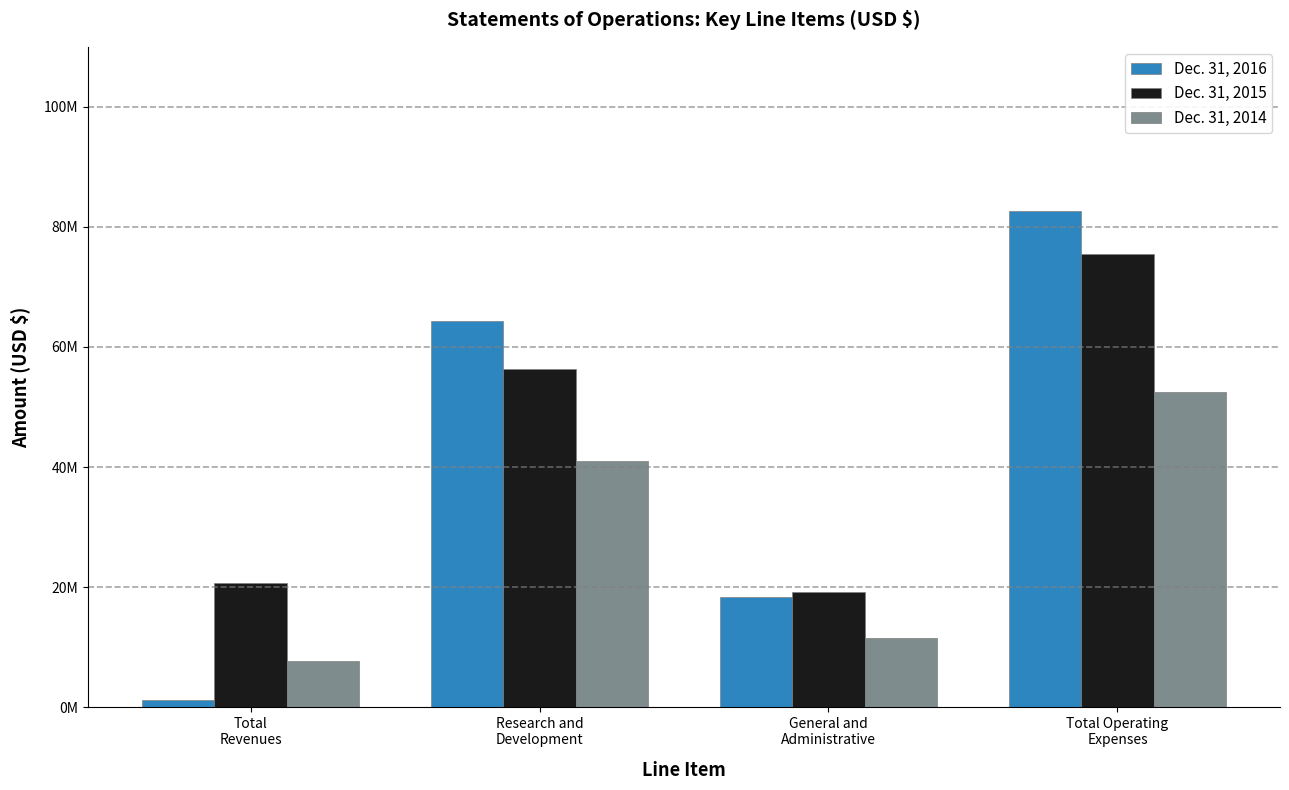

What is the difference between the maximum and second lowest values in the Dec. 31, 2016 series?

64305000